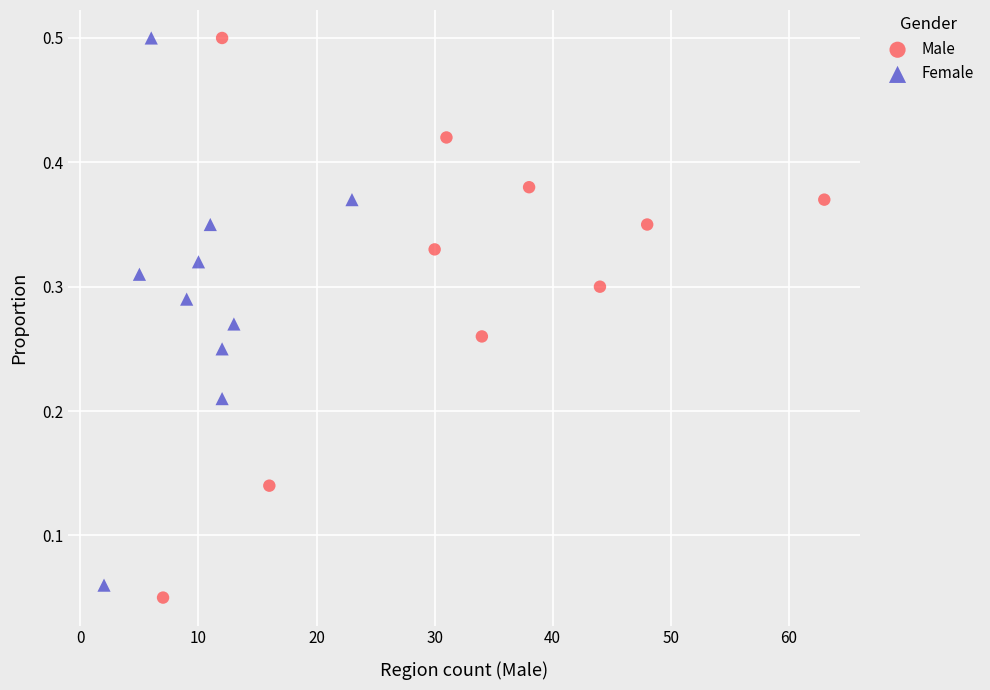

Which series has the widest spread of Y values?

Male